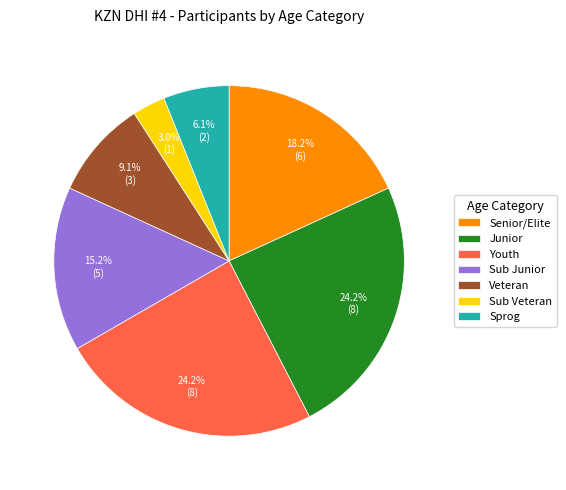

Does Sub Veteran account for over 50% of the chart?

No